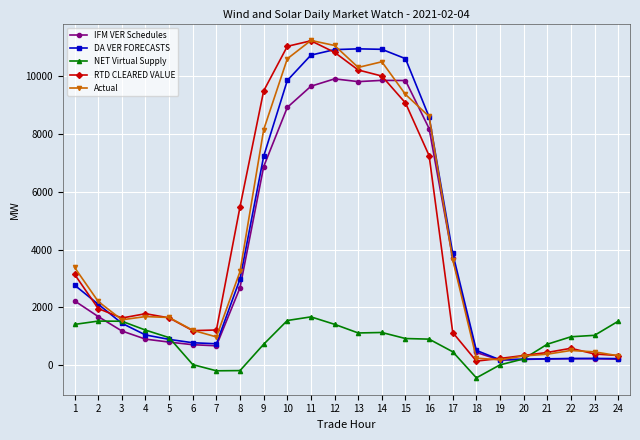

True or false: Actual and DA VER FORECASTS intersect in this chart.

True